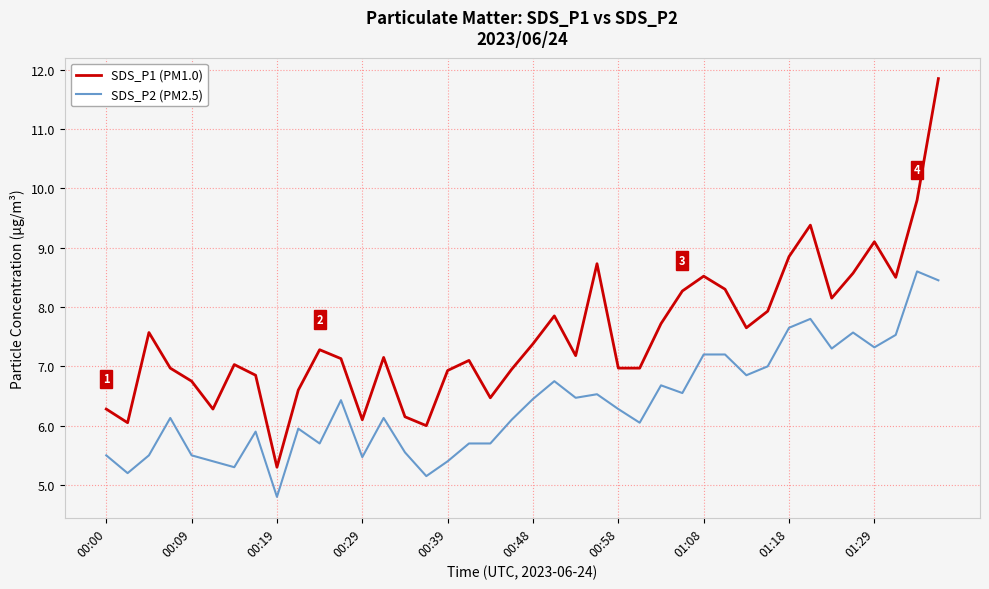

Which series has the largest range (max minus min)?

SDS_P1 (PM1.0)